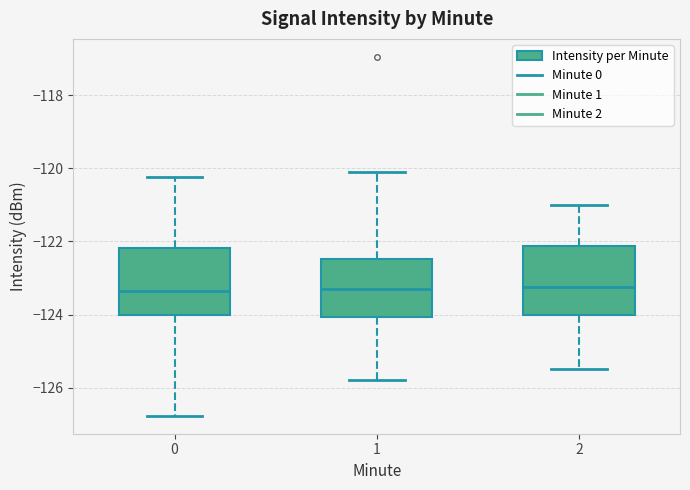

Reading left to right, read every box against the y-axis: the position of its median line, the range the box covers, and the ends of its whiskers. The values are not printed on the chart, so give them approximately, as read against the axis.

0: median -123.4, box -124.0 to -122.2, whiskers -126.8 to -120.2
1: median -123.2, box -124.0 to -122.4, whiskers -125.8 to -120.0
2: median -123.2, box -124.0 to -122.2, whiskers -125.4 to -121.0